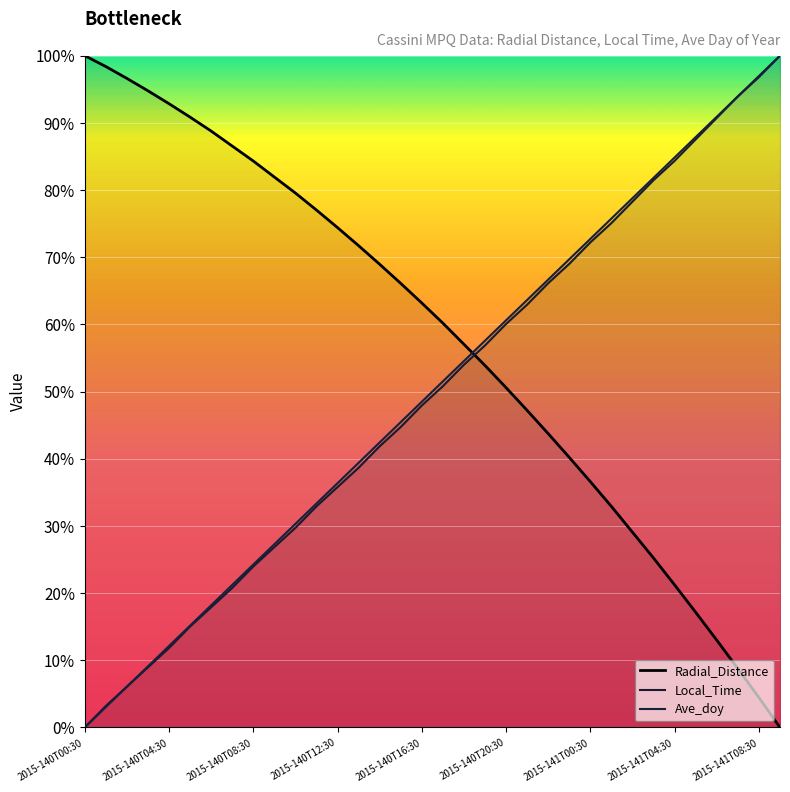

True or false: Local_Time has more than 2 interior local peaks.

False